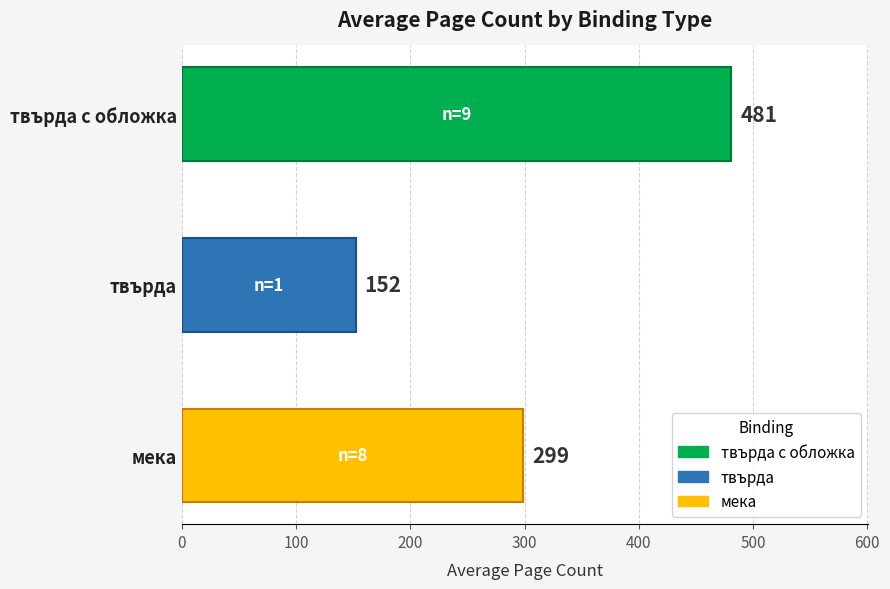

What is the ratio of the value at твърда с обложка to the value at мека?

1.6